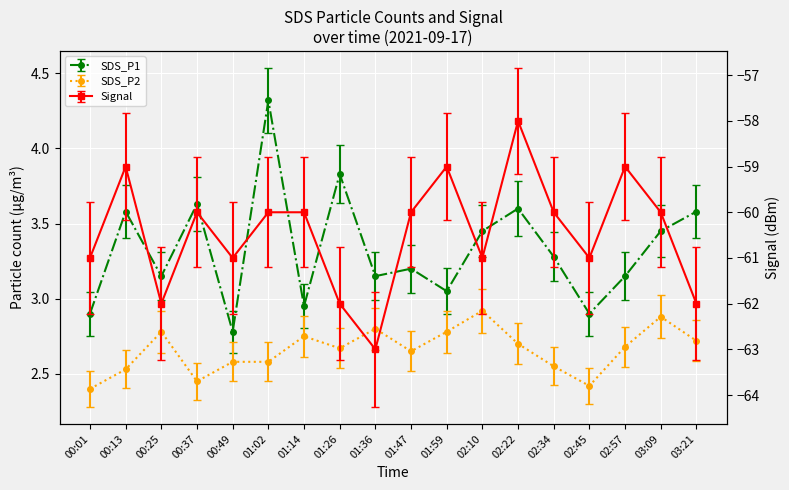

What is the label of the 3rd point from the right?

02:57